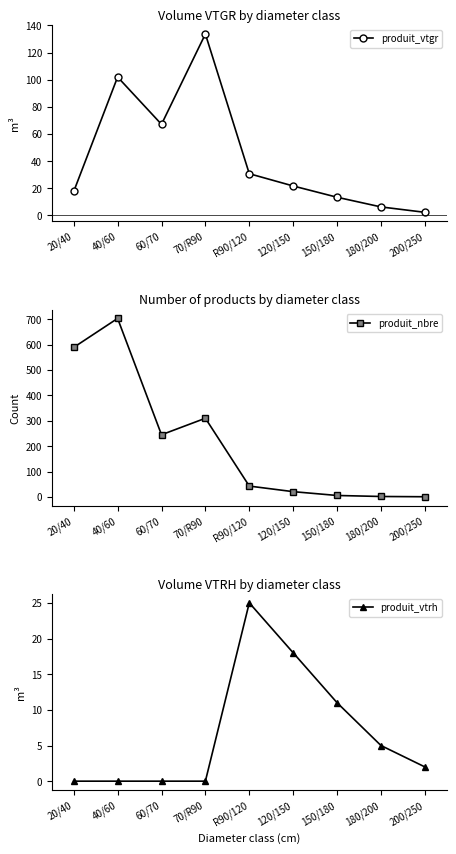

What is the approximate value of produit_nbre at 150/180?

6